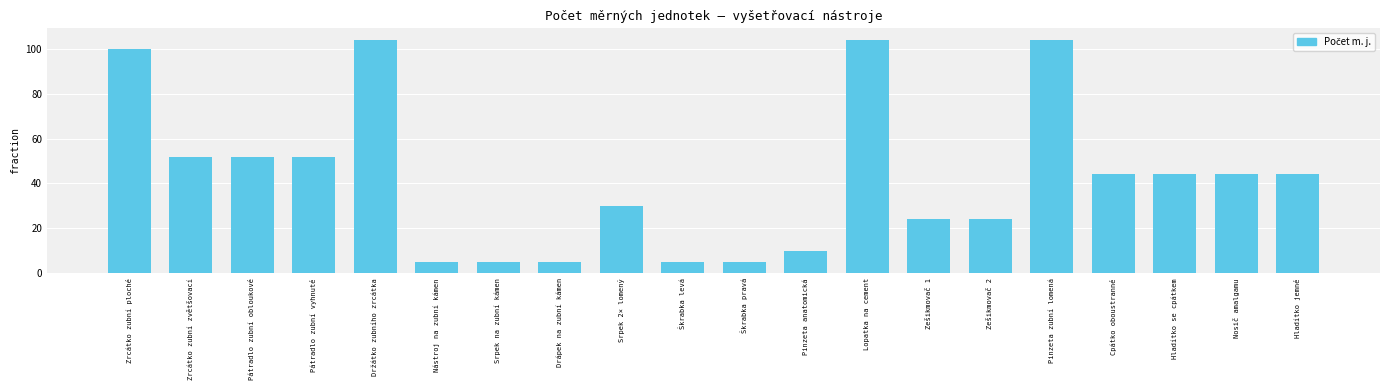

What is the label of the 11th bar from the right?

Škrabka levá